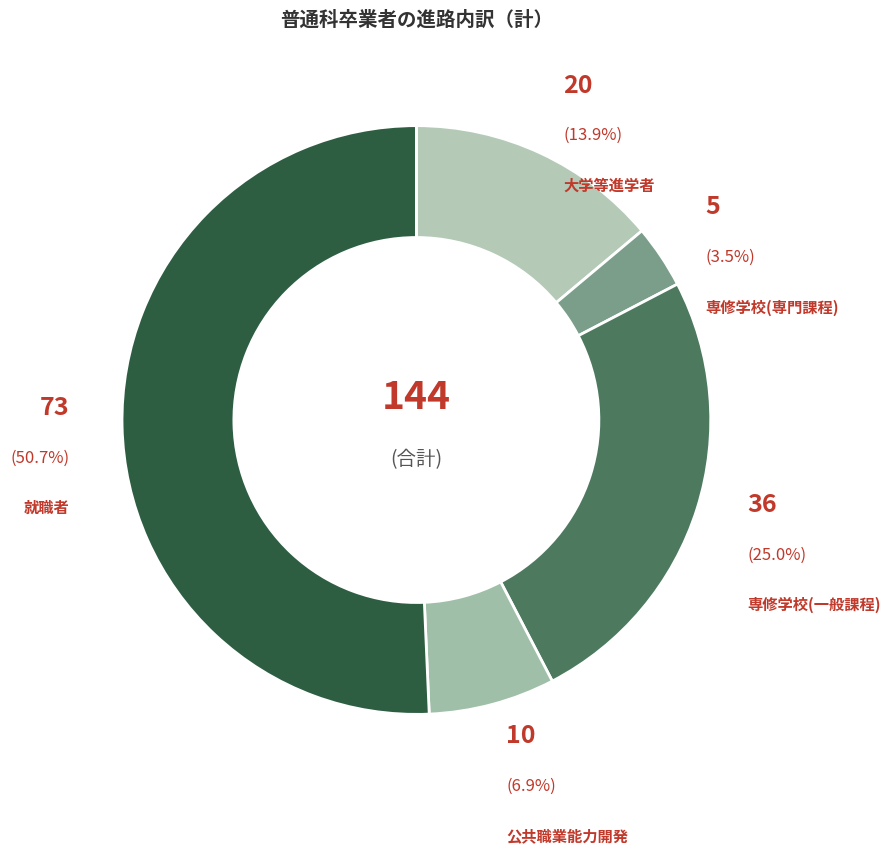

Is there any slice that represents more than half of the pie?

Yes